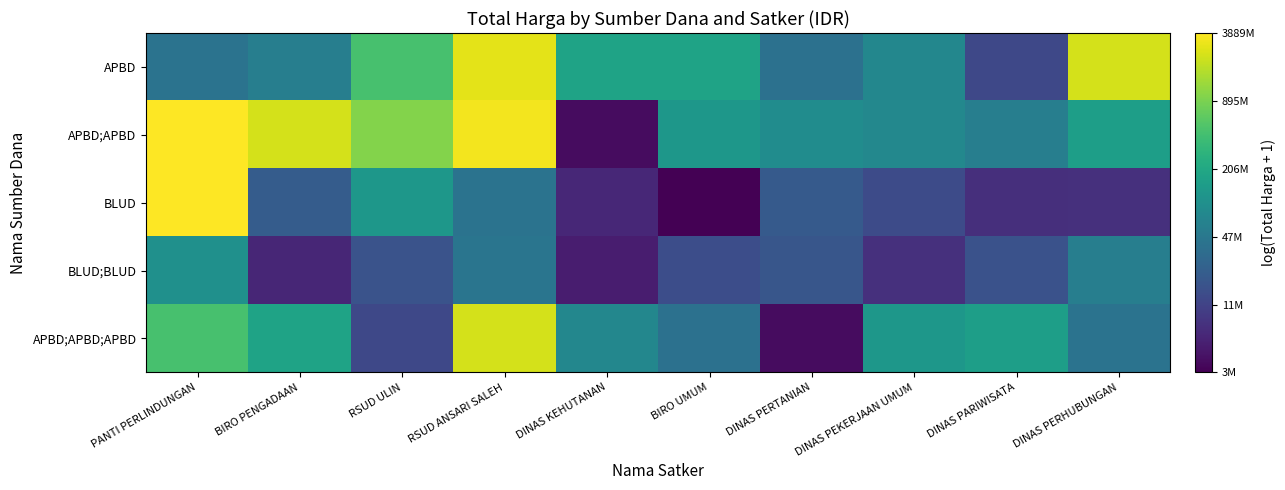

What is the smallest value displayed?

14.7